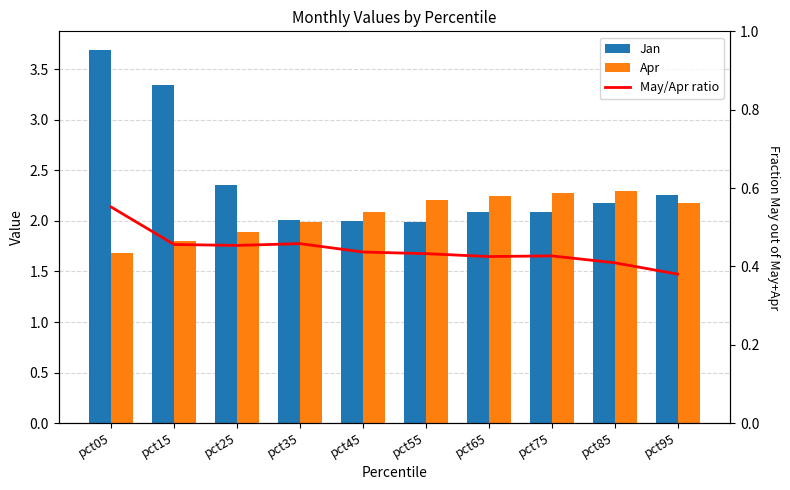

Does the chart contain stacked bars?

No